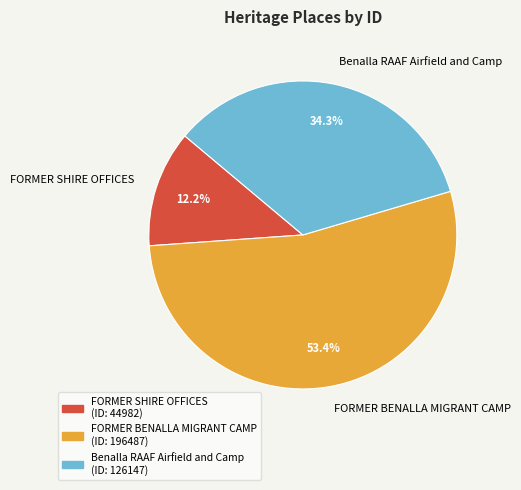

How many segments does this pie chart have?

3